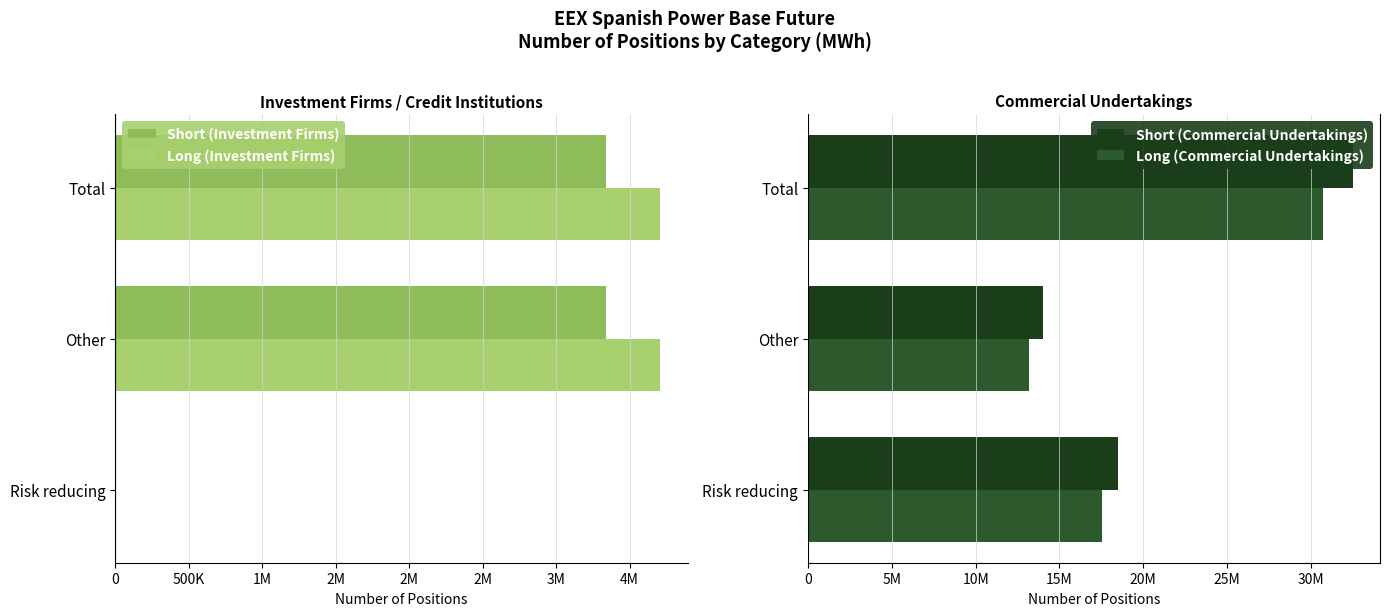

How many groups of bars are there?

3